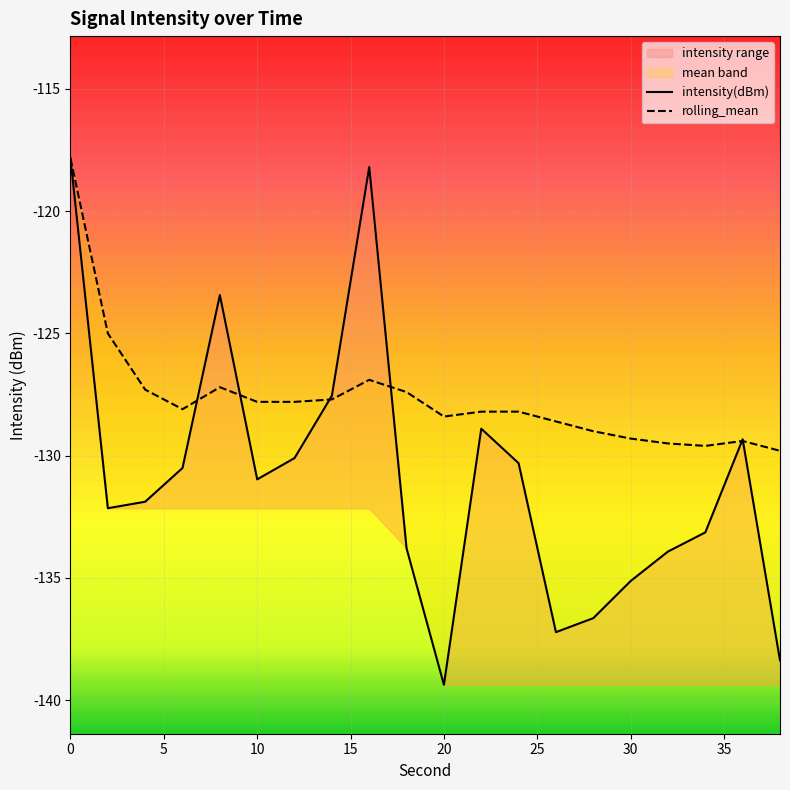

How many values in the intensity(dBm) series are below -130?

14